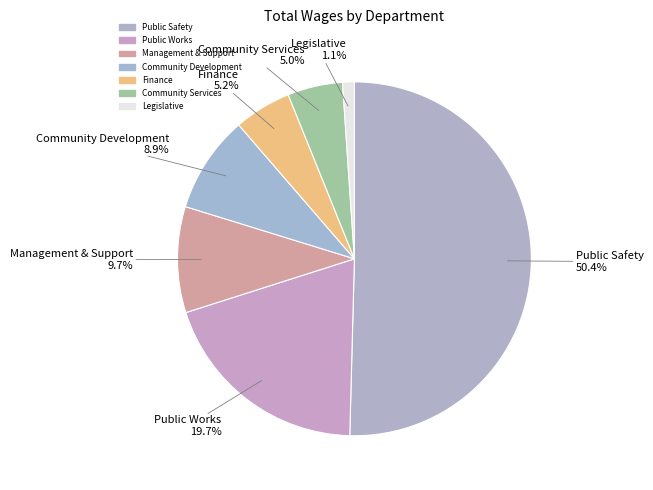

Combined, do Community Services and Public Works account for over 50%?

No